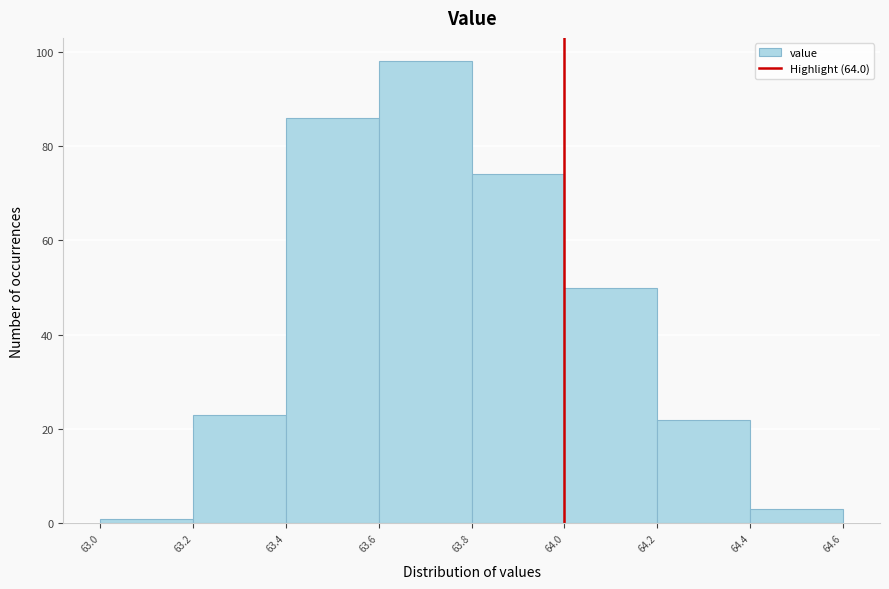

Which range on the x-axis has the tallest bar?

63.6 to 63.8